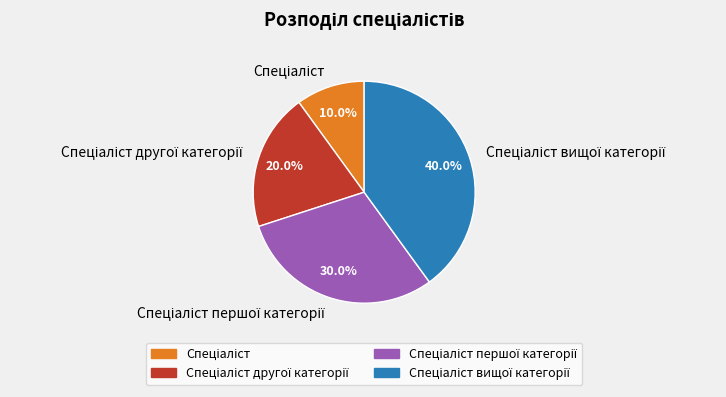

Is there a majority slice in this chart?

No